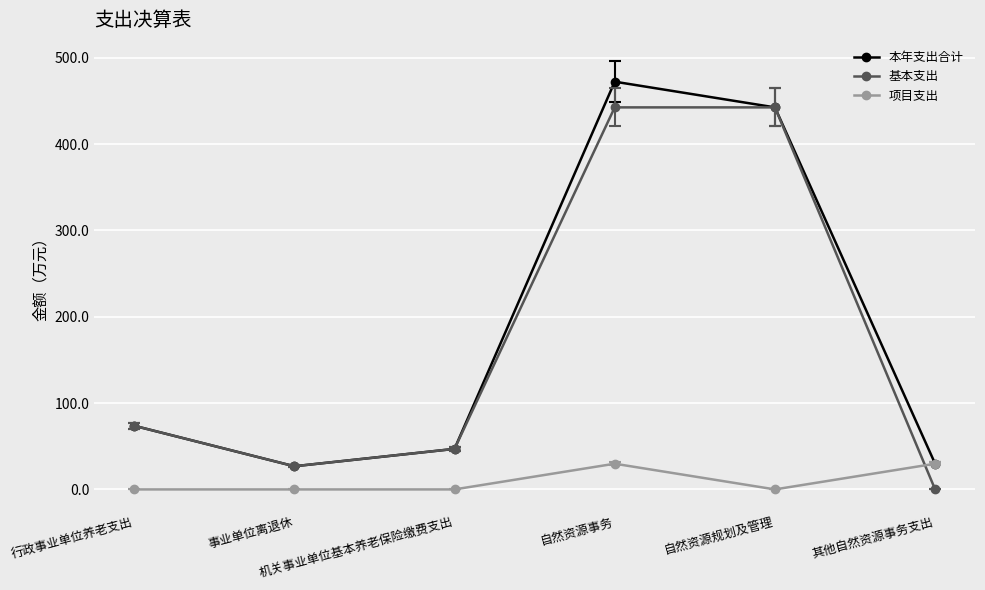

What is the label of the 6th point from the right?

行政事业单位养老支出